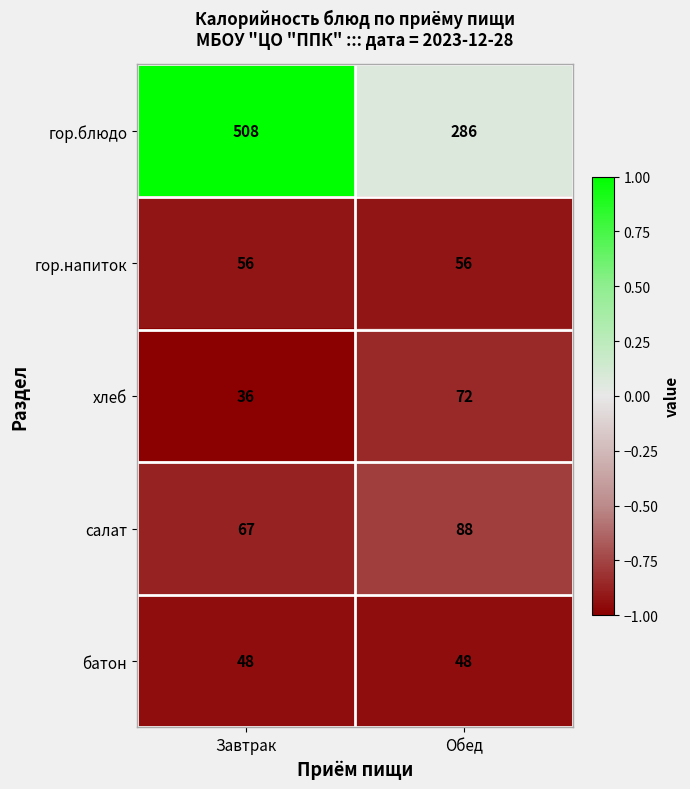

The гор.напиток series shows 56 at Обед. True or false?

True